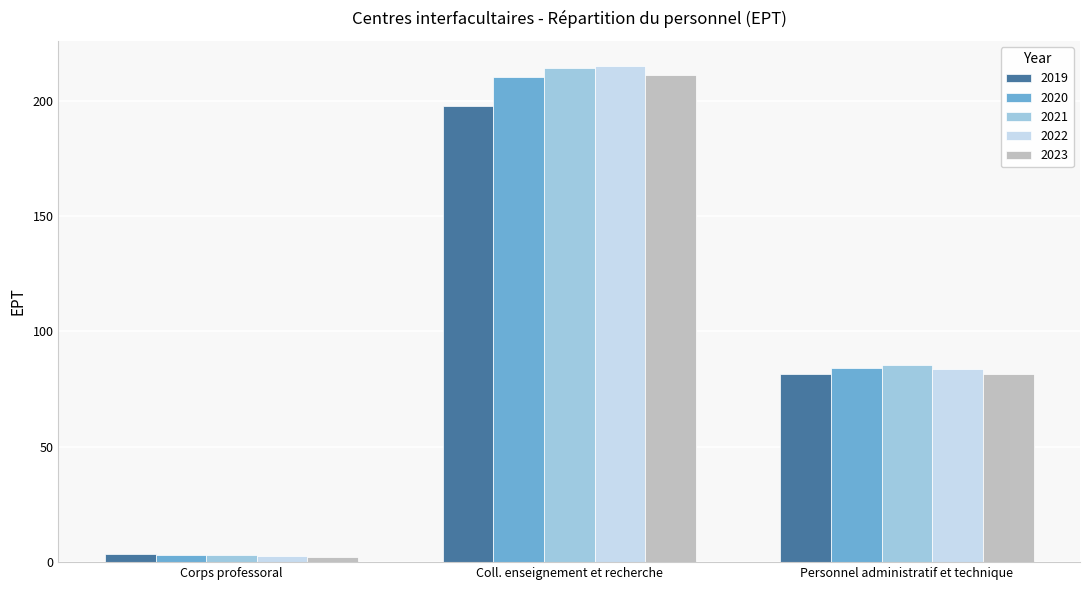

The value of 2023 at Personnel administratif et technique is 81.4. True or false?

True